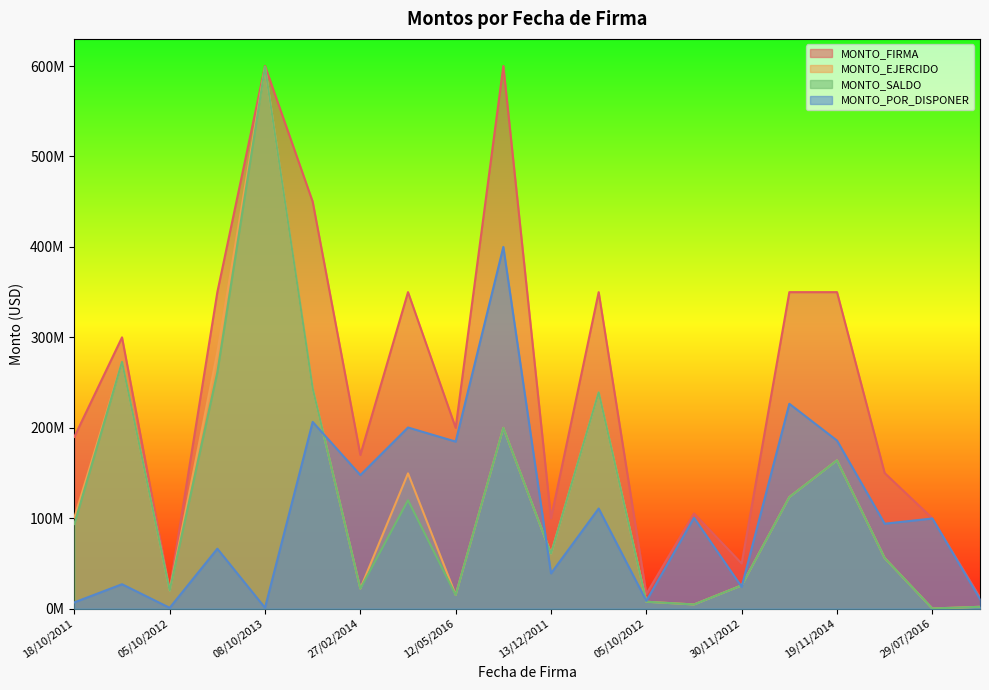

Does the chart display data point markers on the line(s)?

No